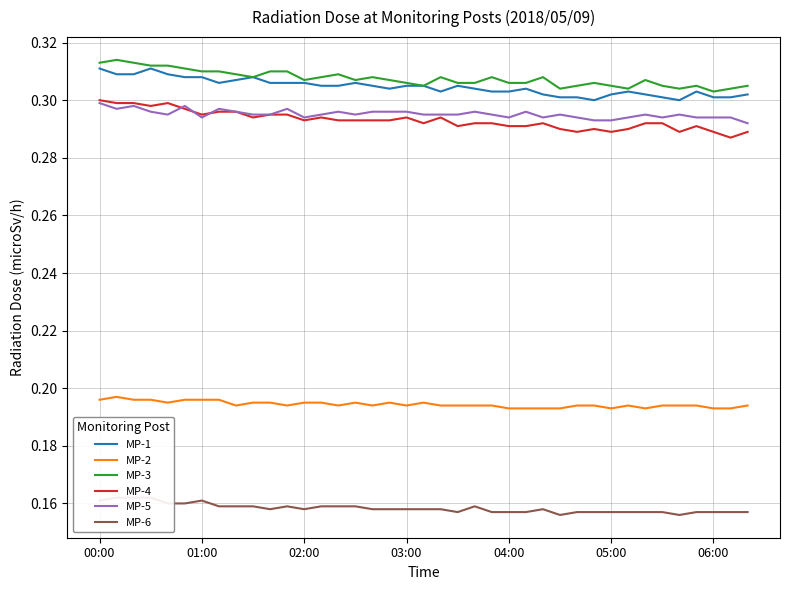

What are all the series names shown in the legend?

MP-1, MP-2, MP-3, MP-4, MP-5, MP-6